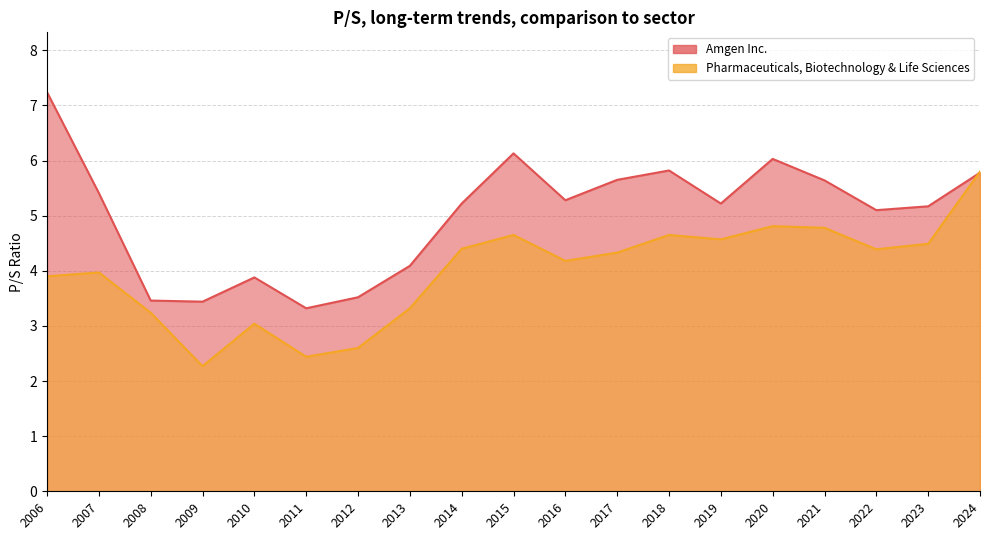

Which series changed the most between 2008 and 2018?

Amgen Inc.